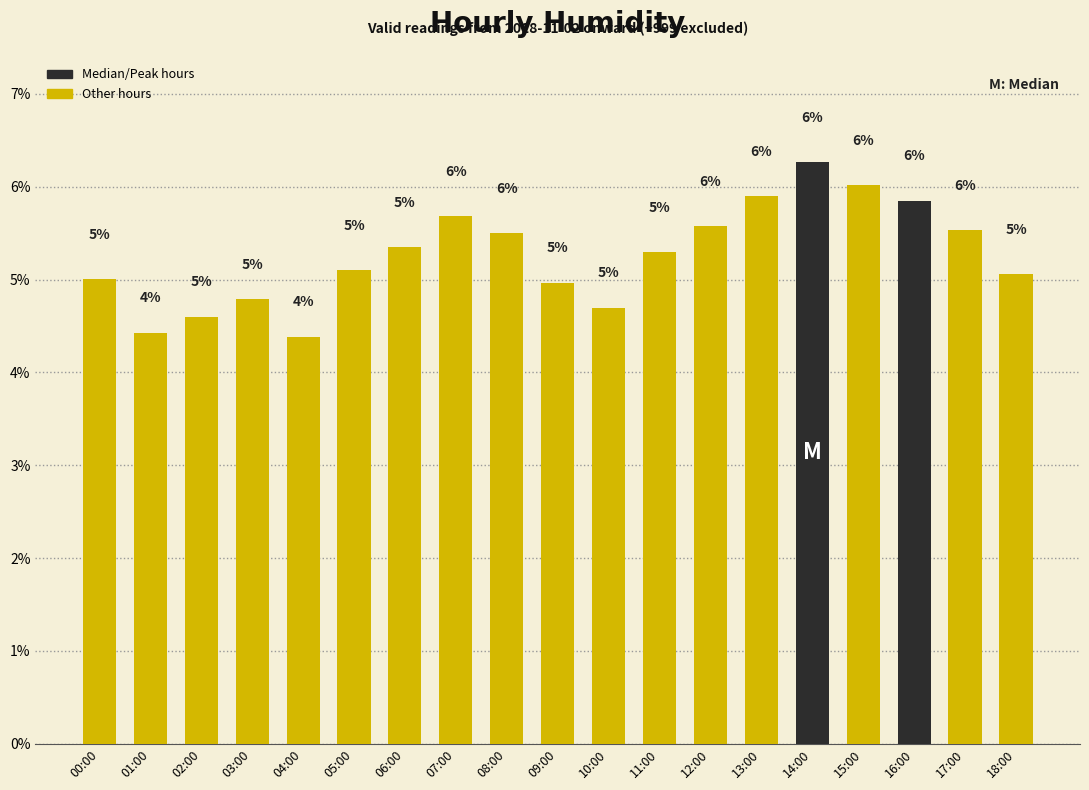

True or false: the data shows 6.9 at 05:00.

False